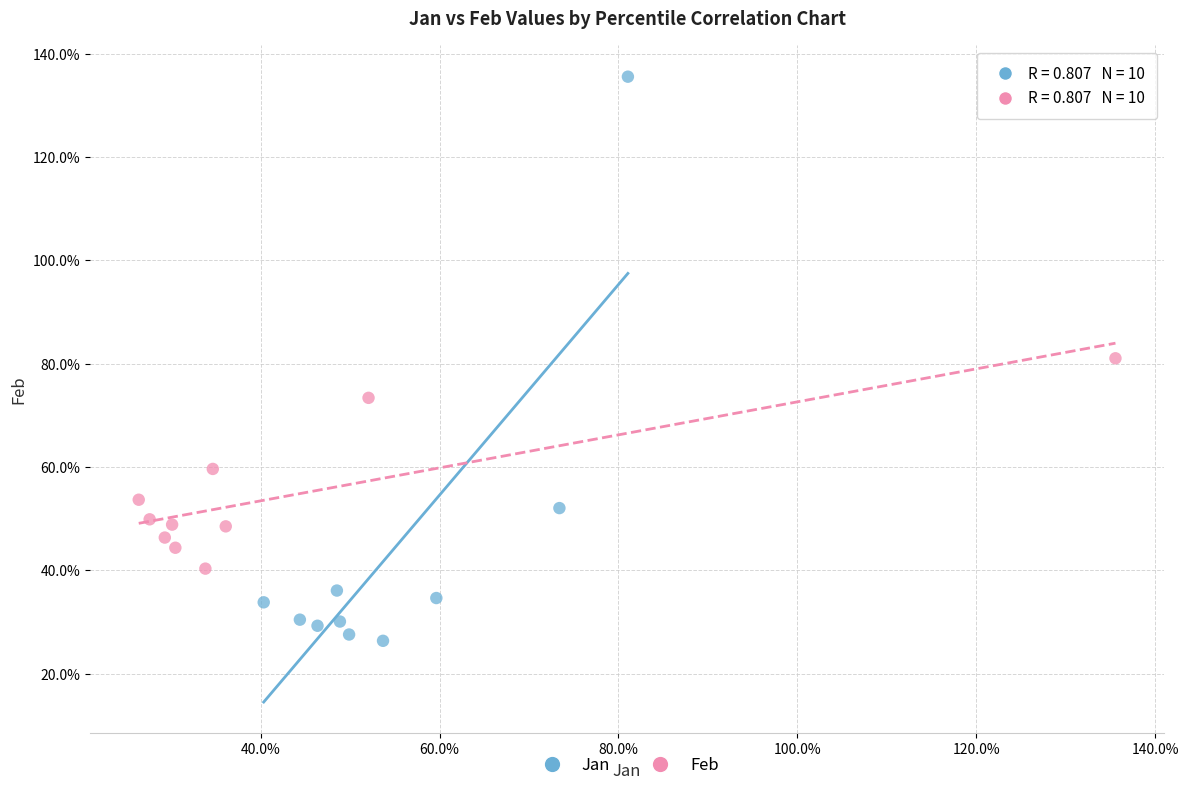

Which series reaches the minimum Y coordinate?

Jan